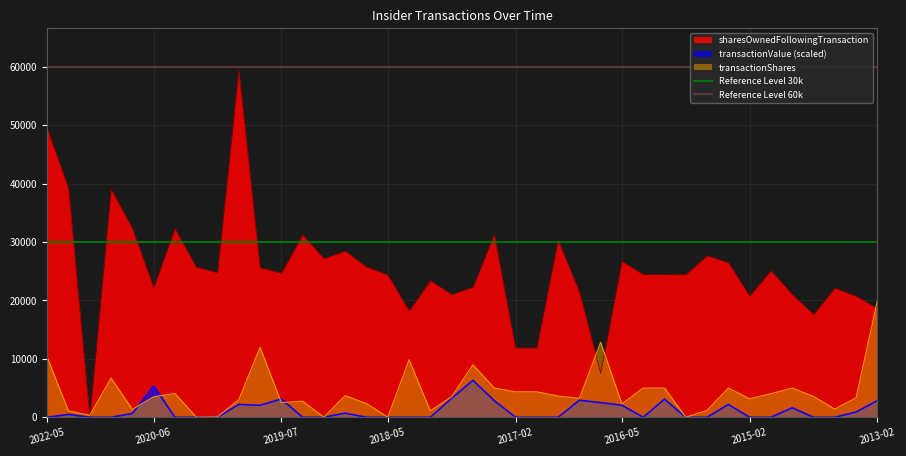

What is the highest value of the transactionValue (scaled) series?

6327.0